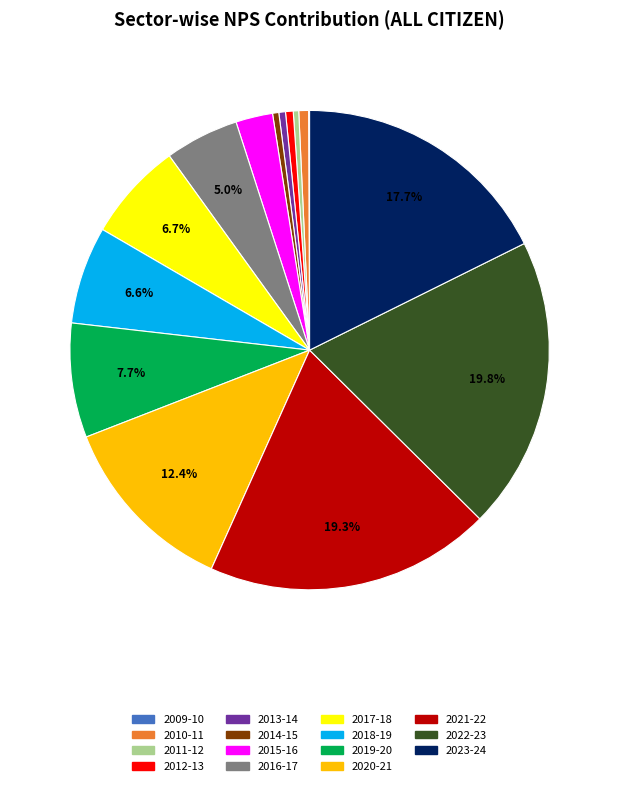

Is the sum of 2014-15 and 2011-12 greater than half?

No